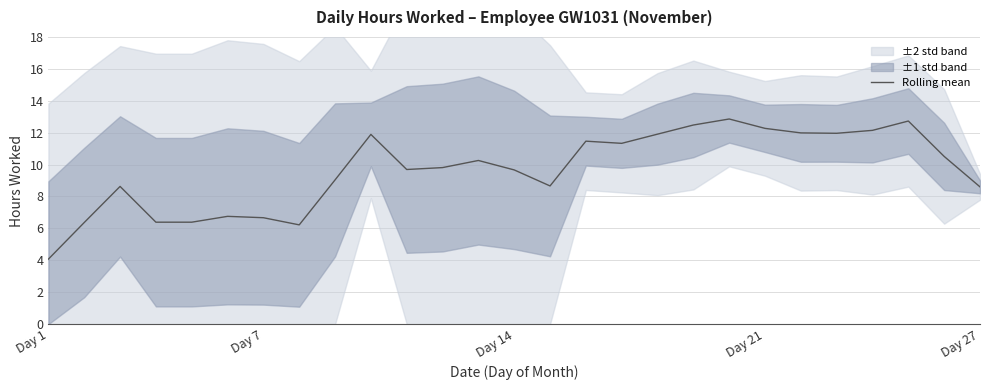

What is the lowest value of the Rolling mean series?

4.1